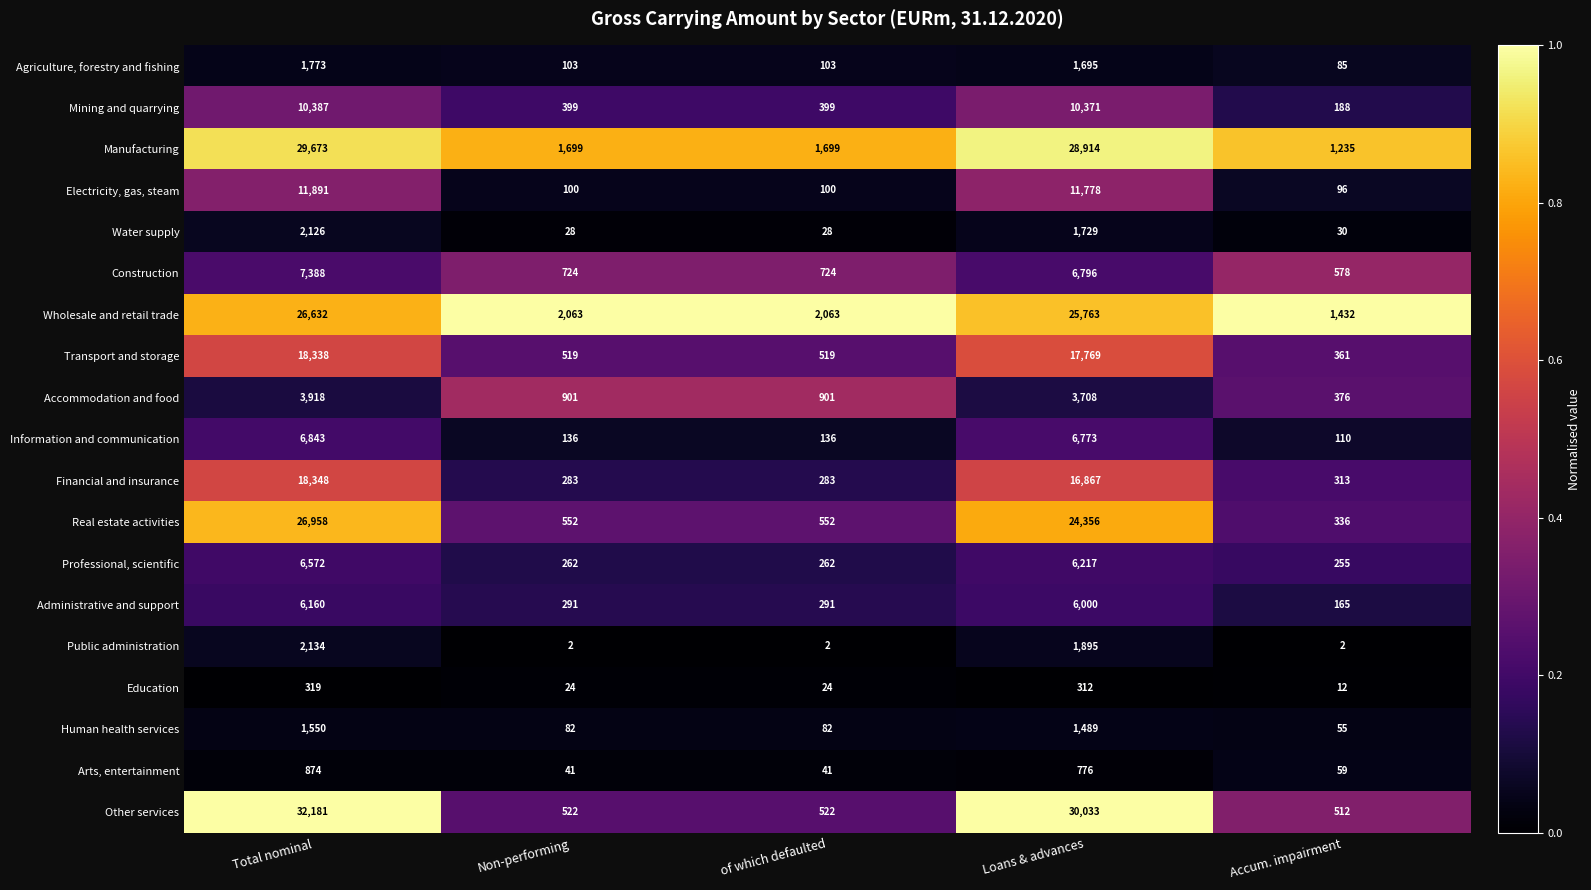

What is the spread (max minus min) of values at Total nominal?

31862